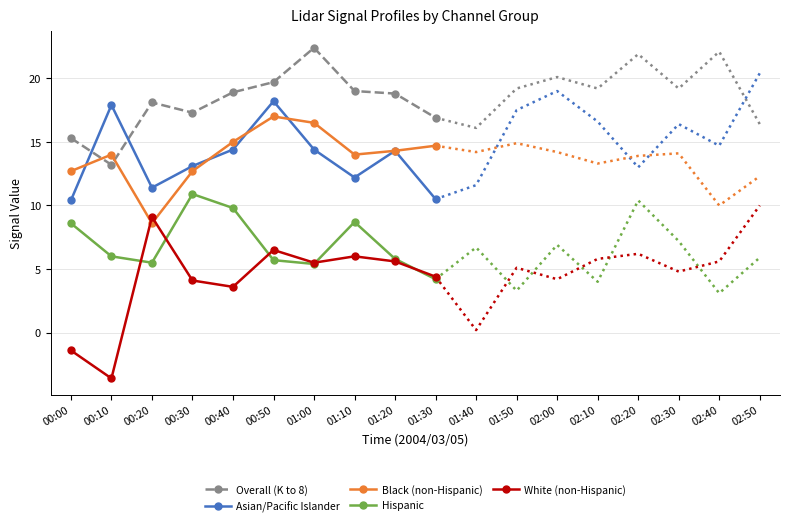

Where is the first local minimum for Asian/Pacific Islander?

00:20